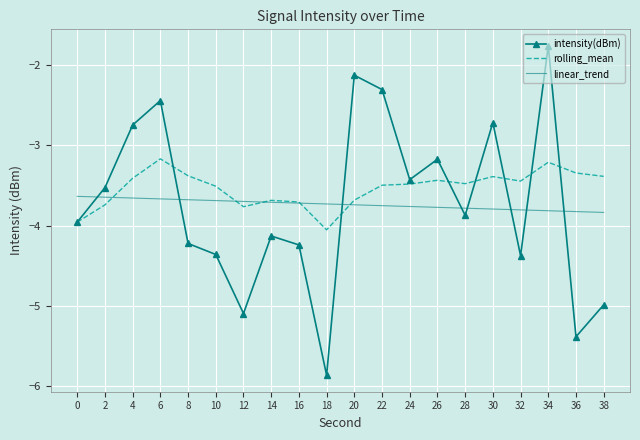

In rolling_mean, how many points are higher than both neighbors (excluding endpoints)?

5